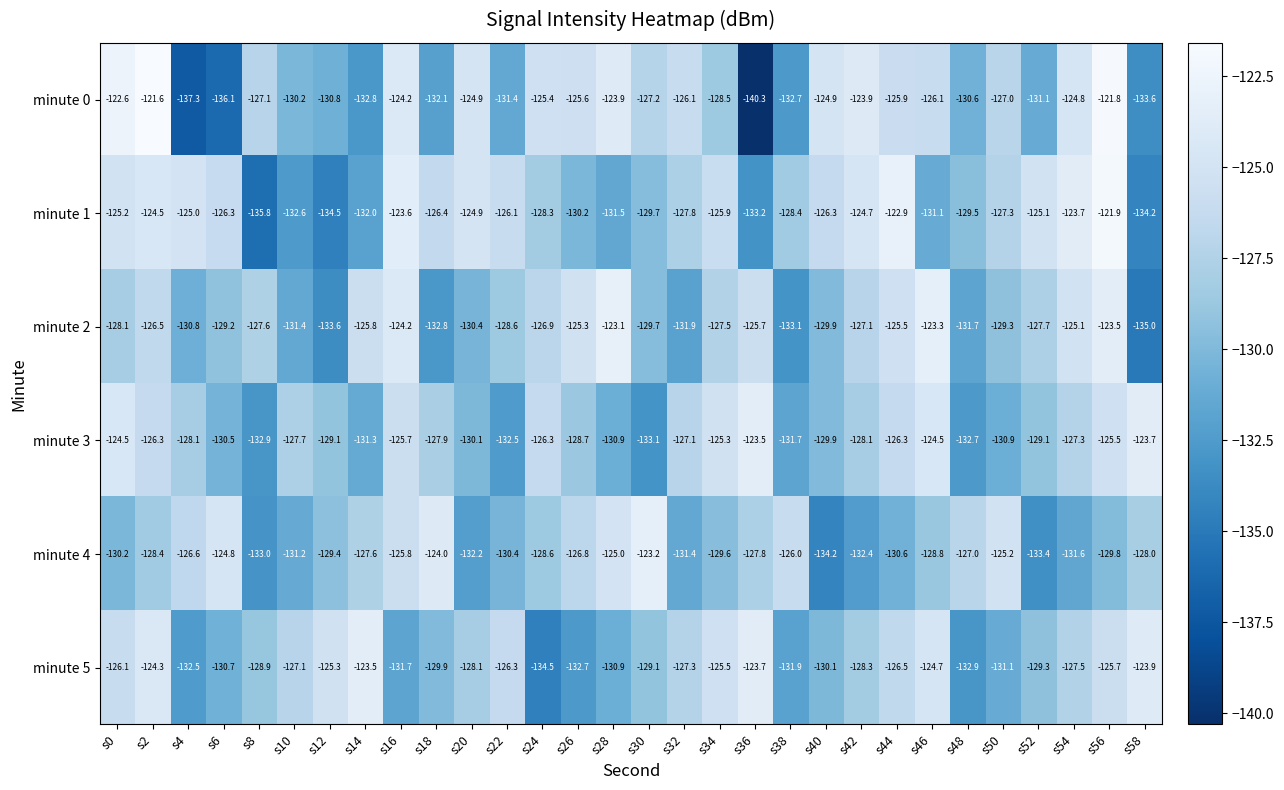

Which series has the largest total across all categories?

minute 1